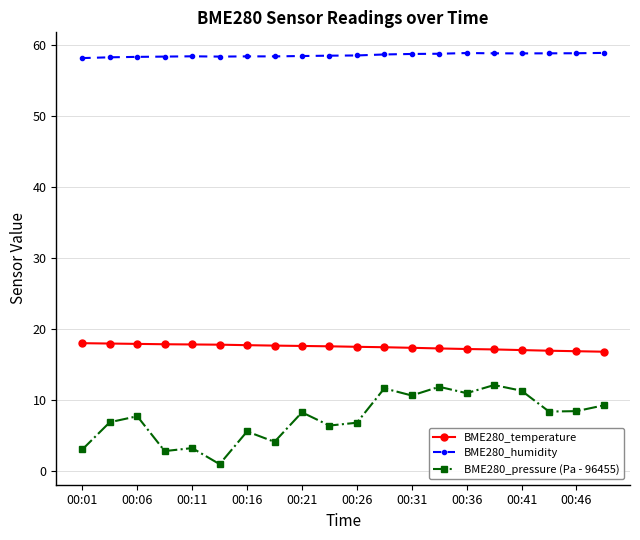

True or false: BME280_humidity and BME280_pressure (Pa - 96455) cross at least once.

False